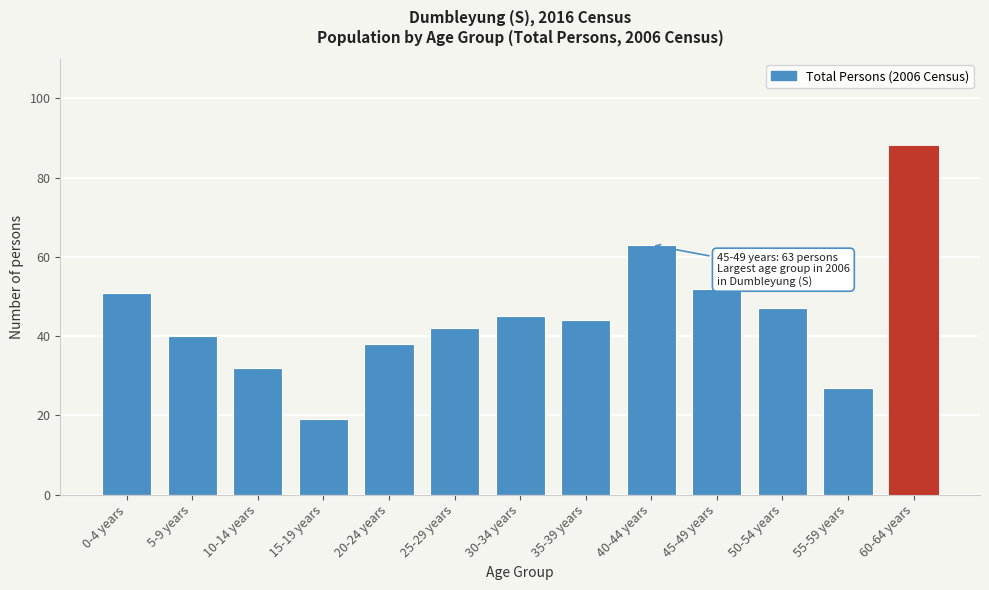

Reading left to right, extract all data points from this chart.

0-4 years=51	5-9 years=40	10-14 years=32	15-19 years=19	20-24 years=38	25-29 years=42	30-34 years=45	35-39 years=44	40-44 years=63	45-49 years=52	50-54 years=47	55-59 years=27	60-64 years=88